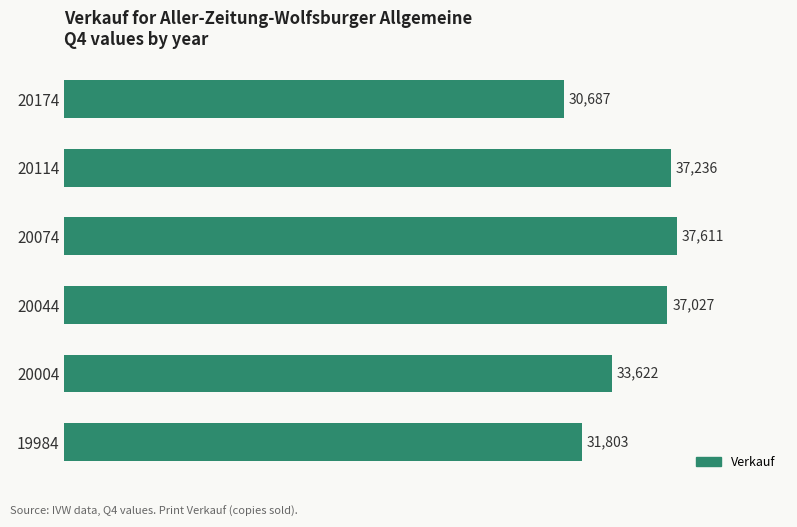

At which label is the value closest to 34149?

20004